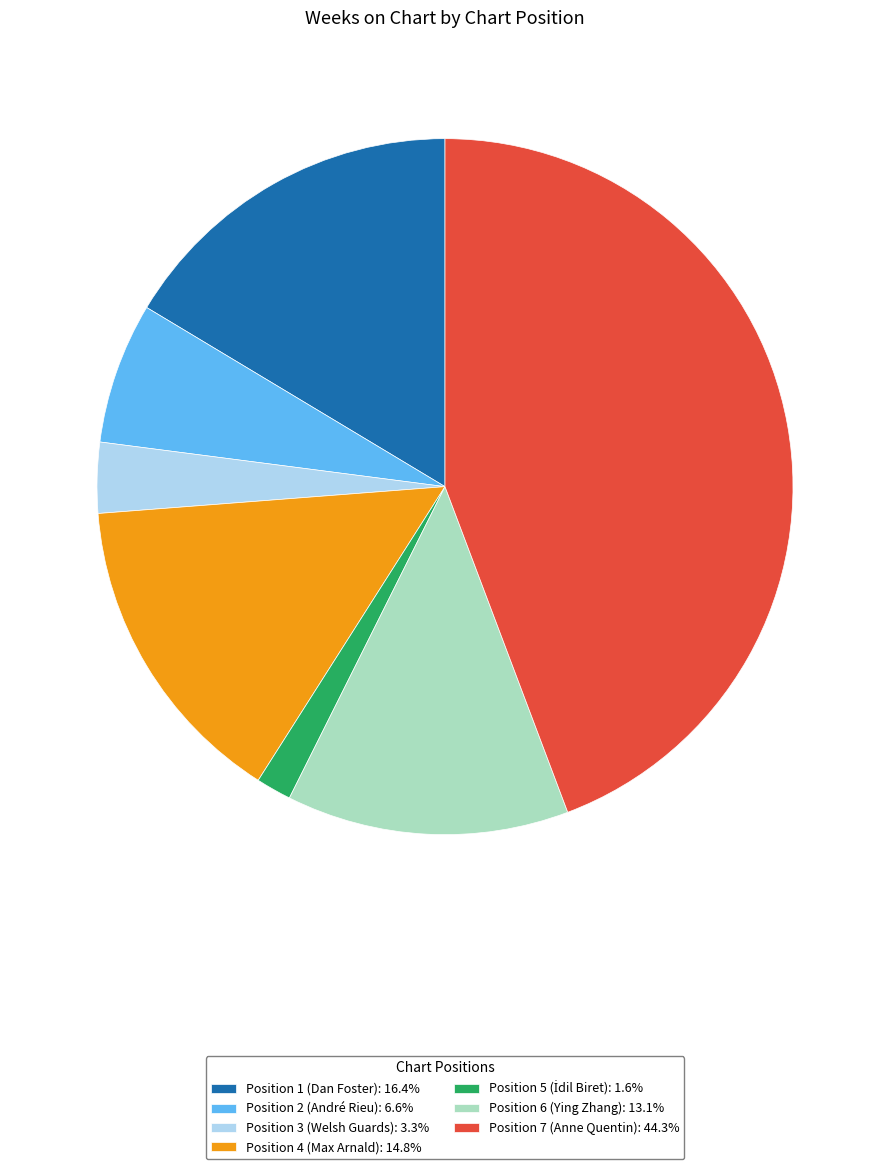

Combined, do Position 3 (Welsh Guards): 3.3% and Position 2 (André Rieu): 6.6% account for over 50%?

No